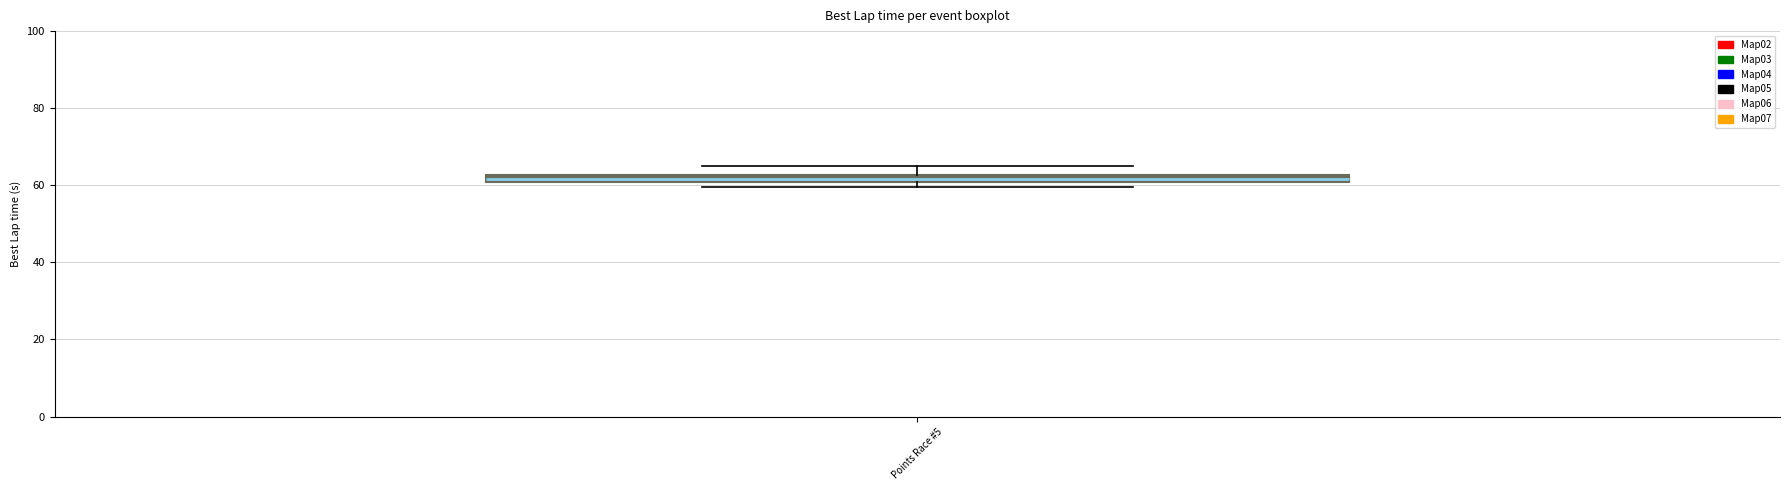

Where is the upper edge of the box for Points Race #5 on the y-axis? The values are not printed on the chart, so give them approximately, as read against the axis.

62